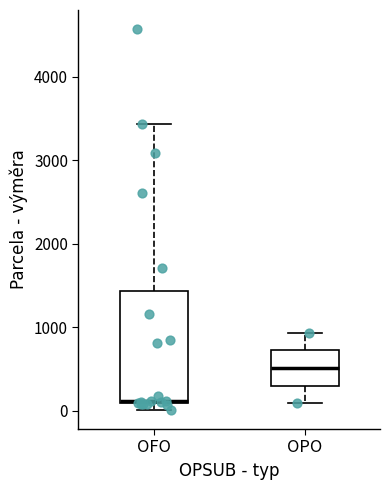

Comparing the boxes themselves (not the whiskers), which one is the tallest?

OFO